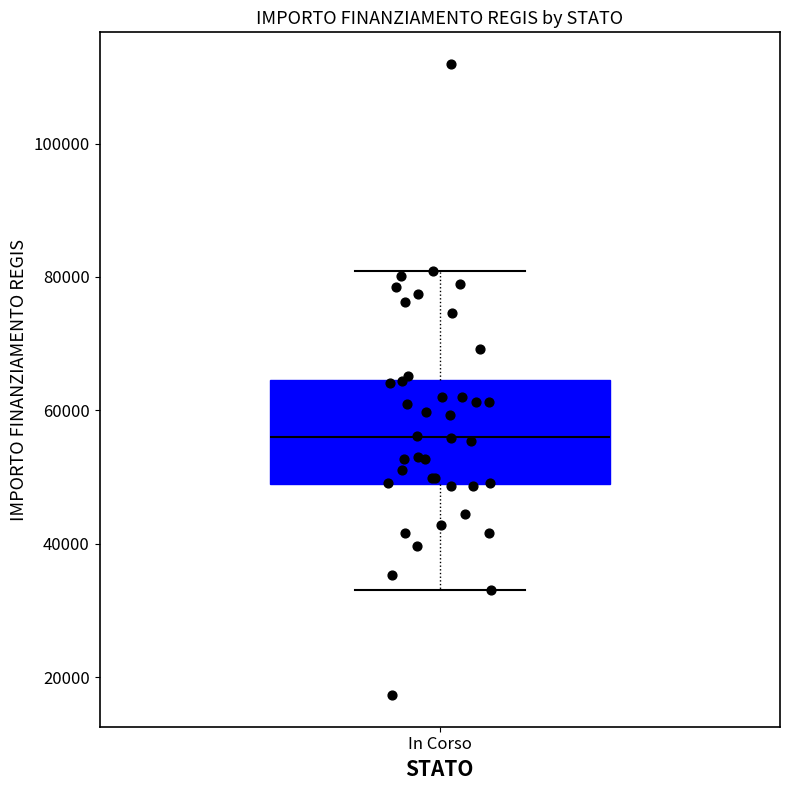

Transcribe this box plot: give where the median line is, the range the box spans, and where the two whiskers end, as read against the y-axis. The values are not printed on the chart, so give them approximately, as read against the axis.

median 56000, box 50000 to 64000, whiskers 32000 to 80000